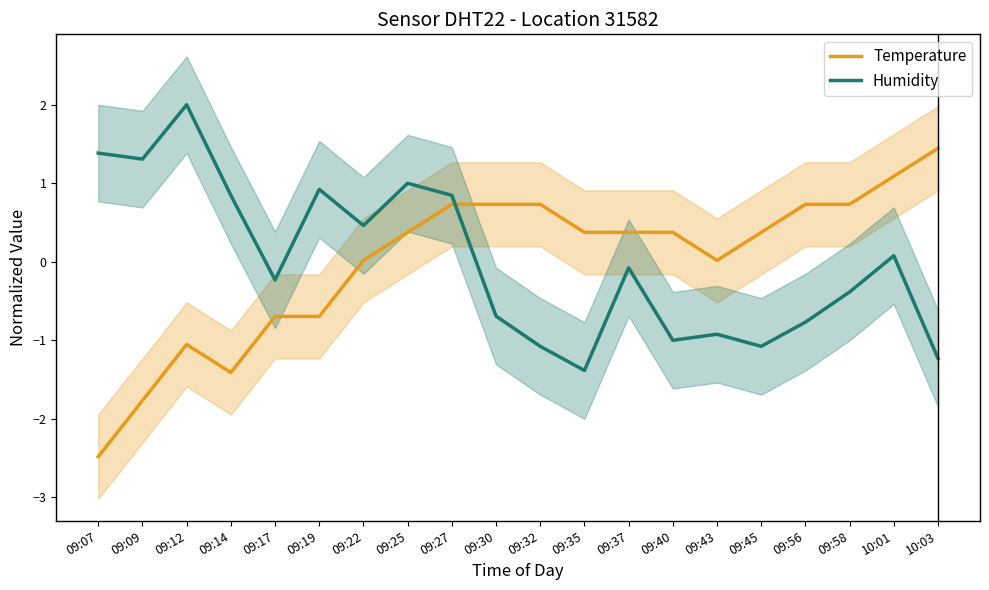

What is the label of the 8th point from the left?

09:25